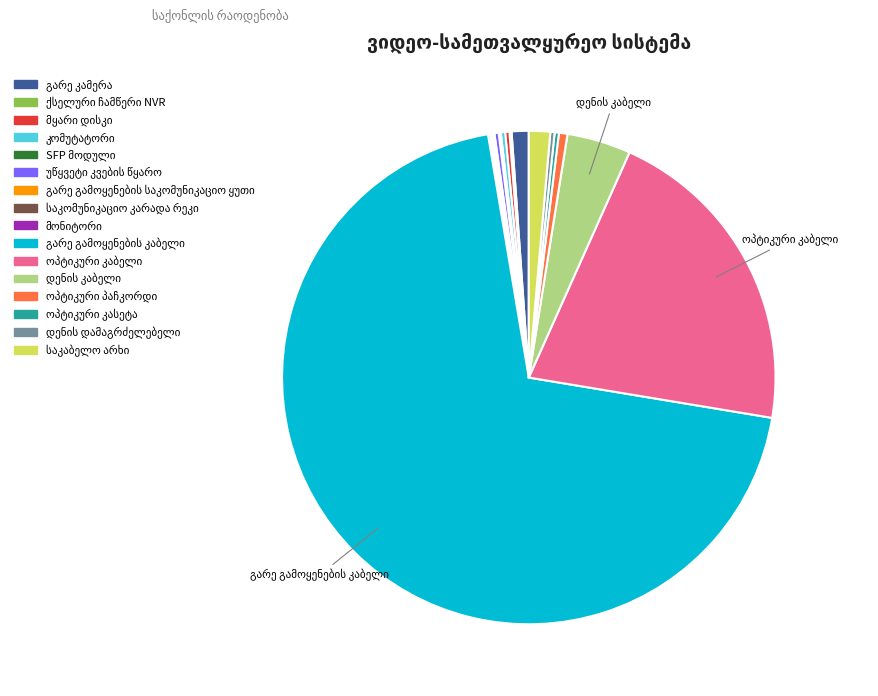

Is there a majority slice in this chart?

Yes